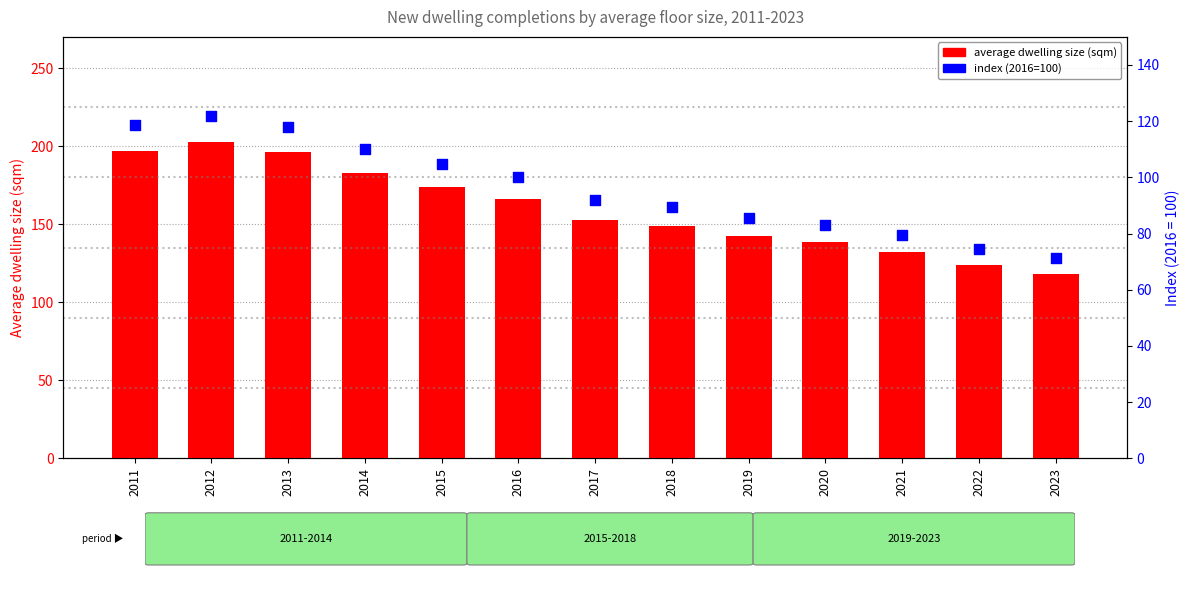

At how many categories does at least one series exceed 87?

13